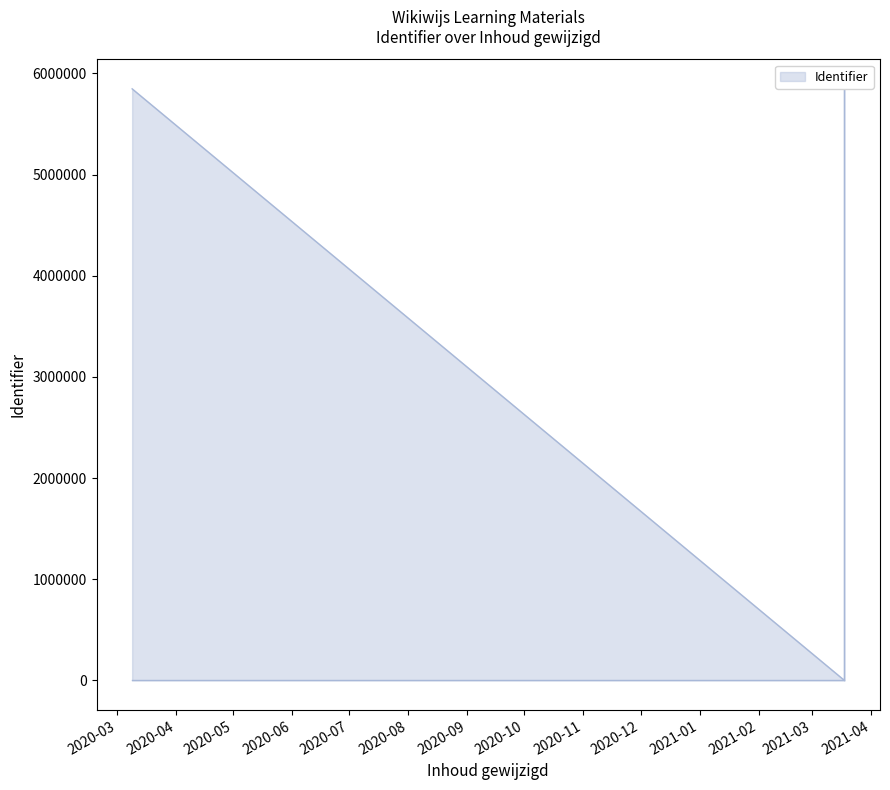

Is it true that the value at 2021-03-18 is 5848152?

True